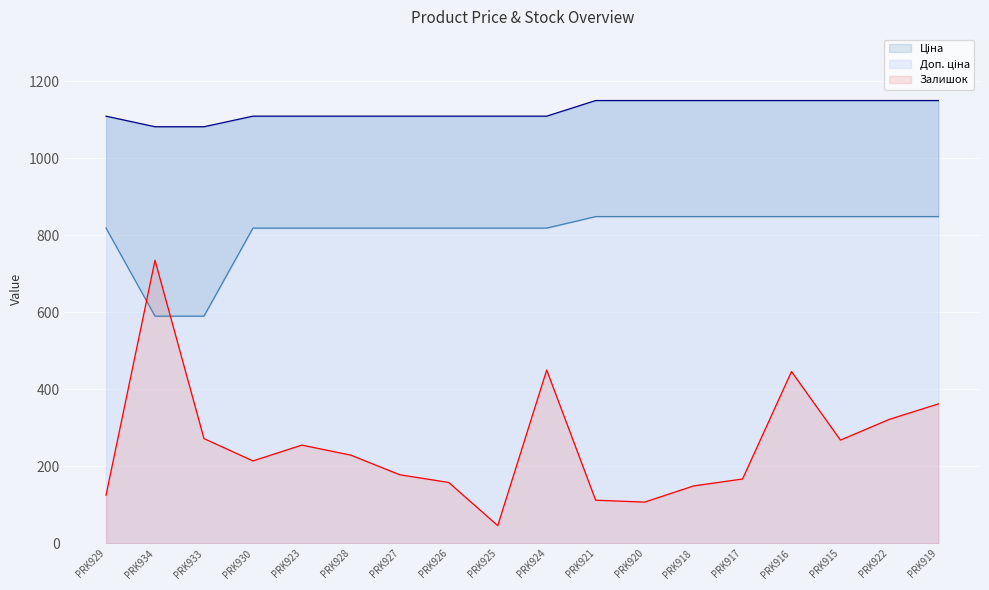

At which label does Доп. ціна reach its peak?

PRK921